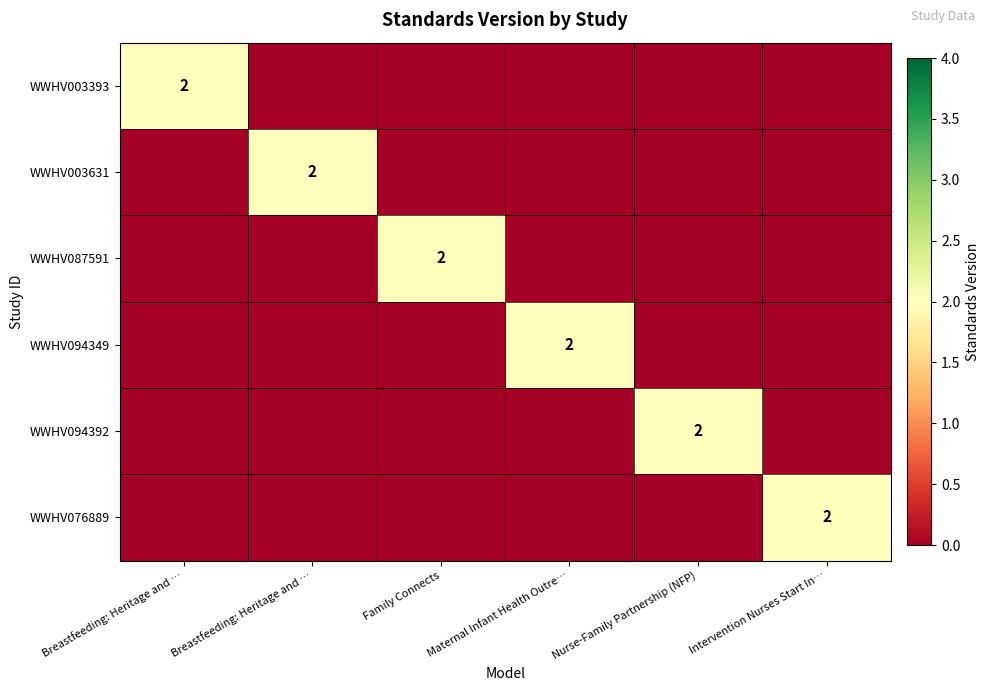

Which series has the widest spread of values?

WWHV003393